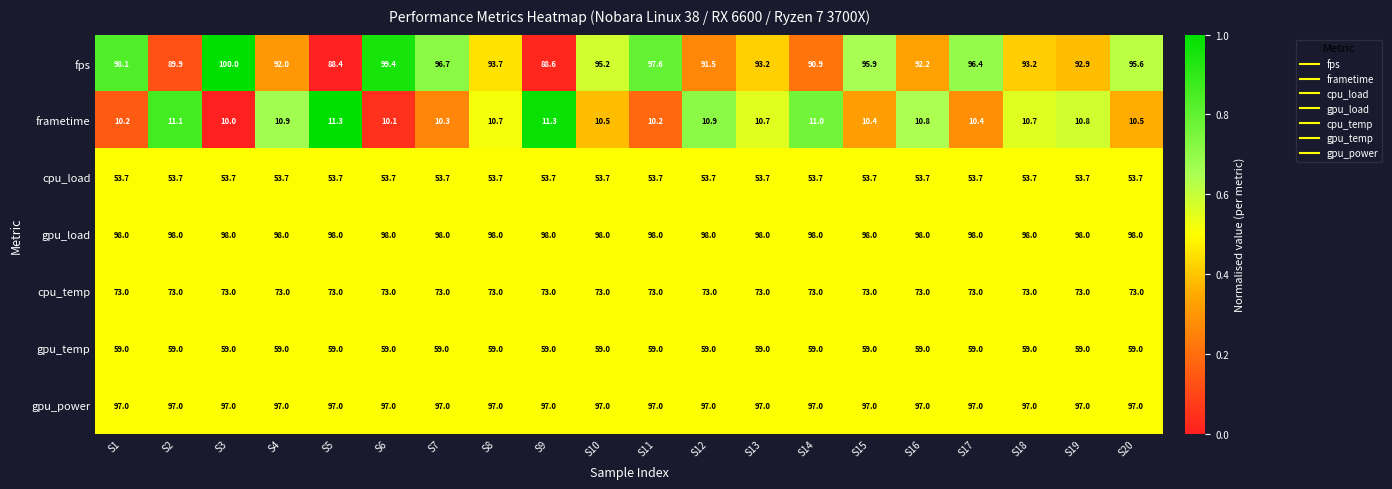

Is it true that cpu_temp equals 28.7 at S15?

False